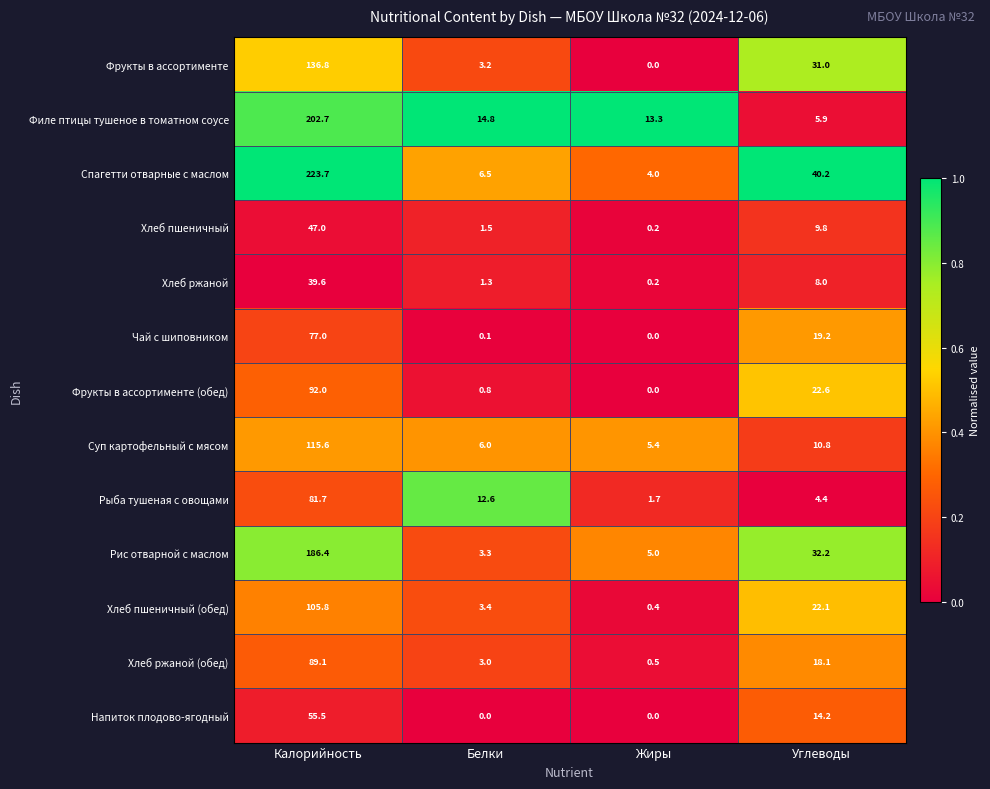

Which series changed the most between Калорийность and Белки?

Спагетти отварные с маслом